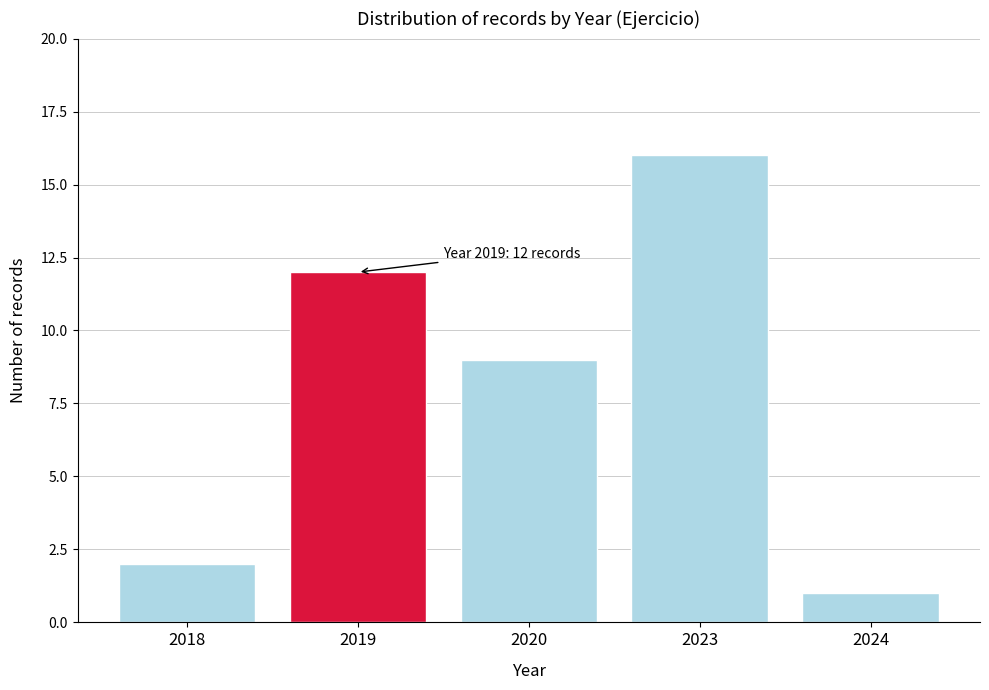

Reading left to right, transcribe all the data shown in this chart.

2018=2	2019=12	2020=9	2023=16	2024=1